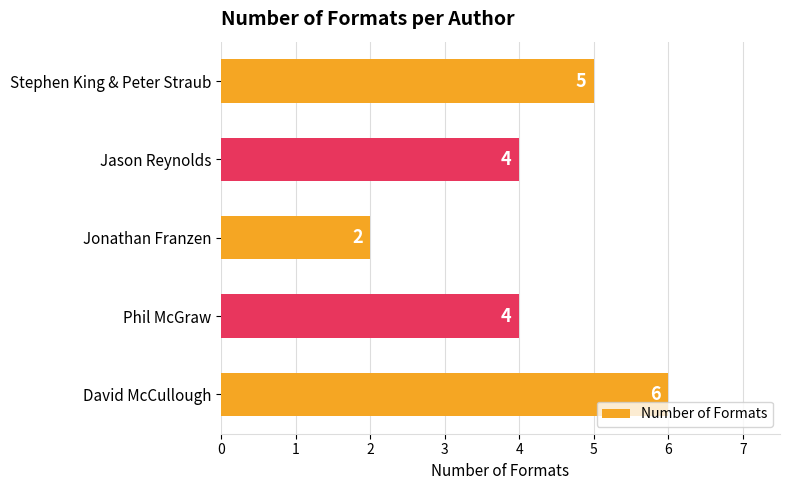

Is it true that the value at Jason Reynolds is 4?

True